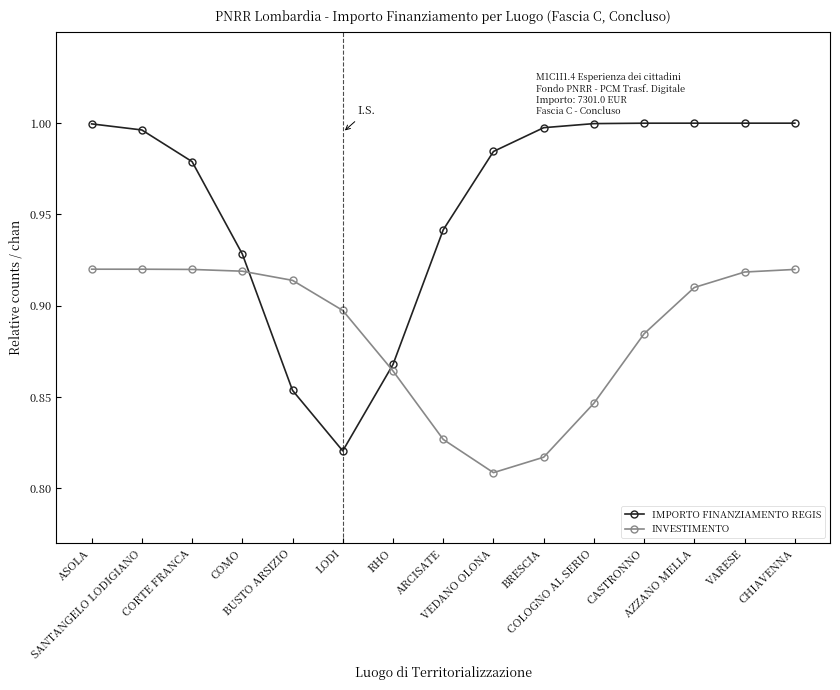

What is the difference between the maximum and second lowest values in the INVESTIMENTO series?

0.1